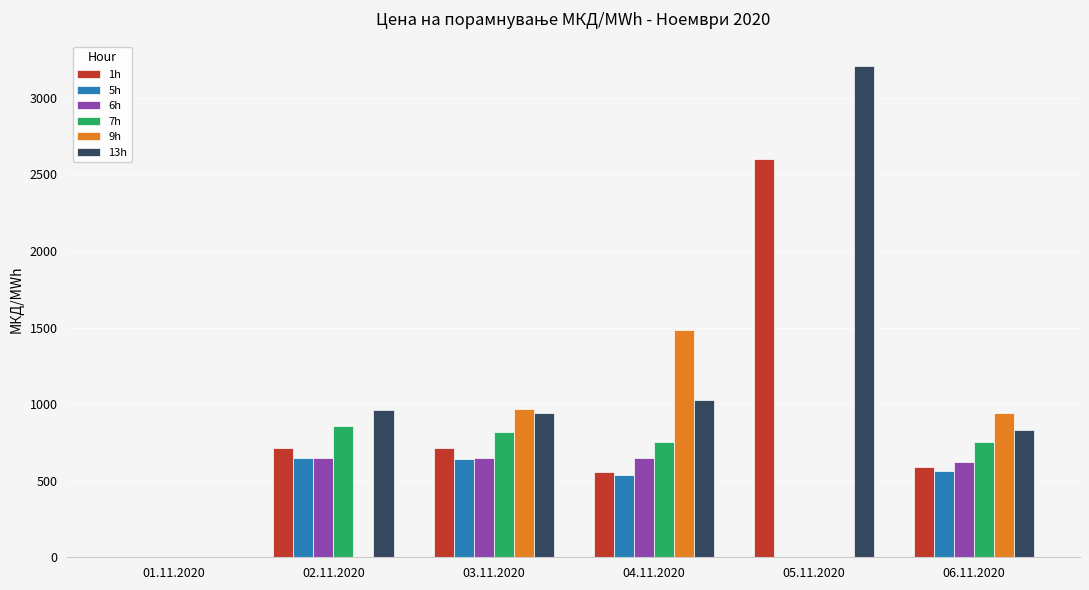

Is the value of 7h at 06.11.2020 greater than the value of 9h at 05.11.2020?

Yes